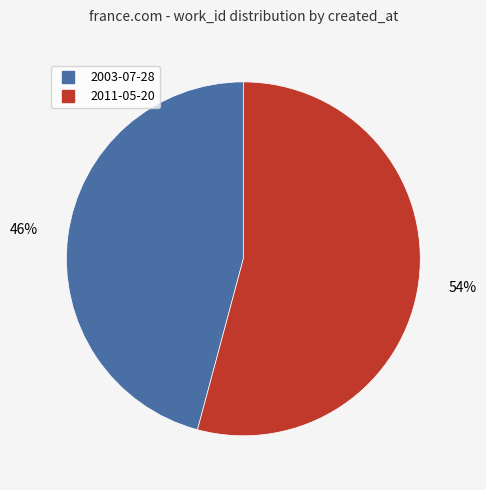

What is the largest slice in the pie chart?

2011-05-20